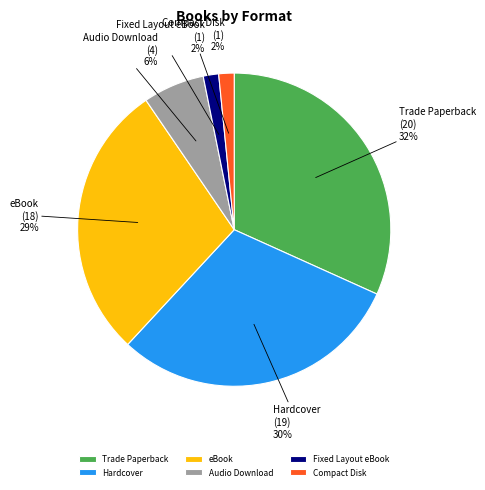

To the nearest percent, what portion does eBook represent?

29%